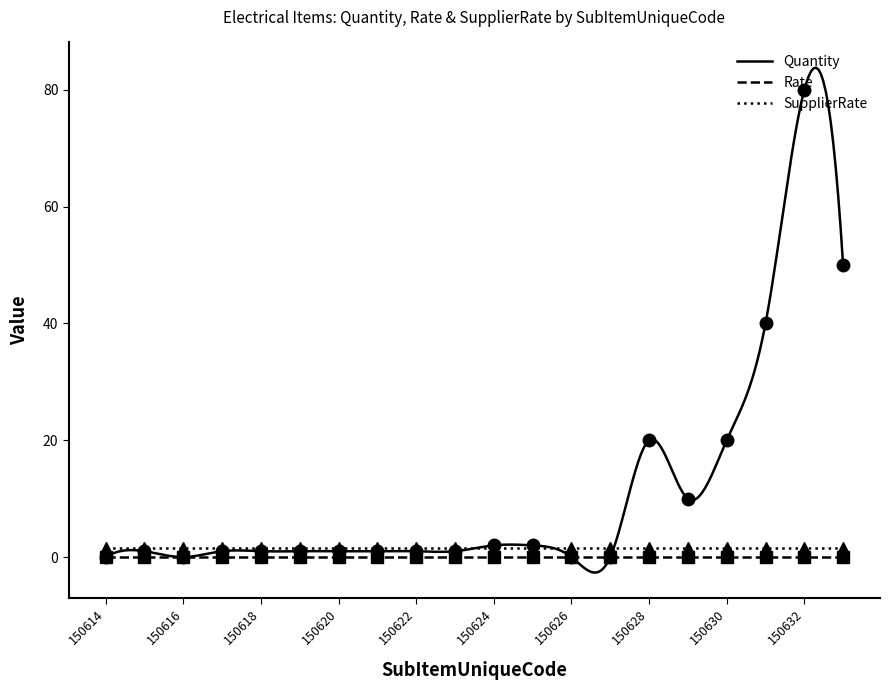

Between 150614 and 150622, which series saw the biggest shift?

Quantity